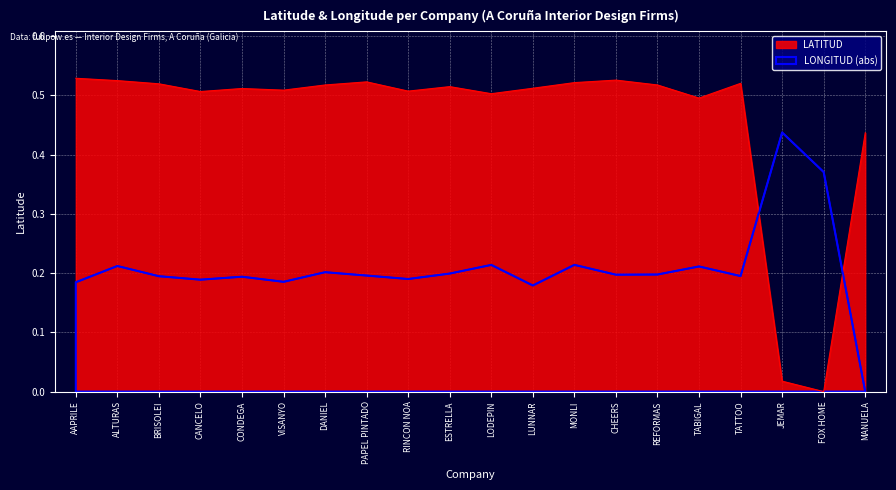

Which category has the lowest value in the LATITUD series?

FOX HOME